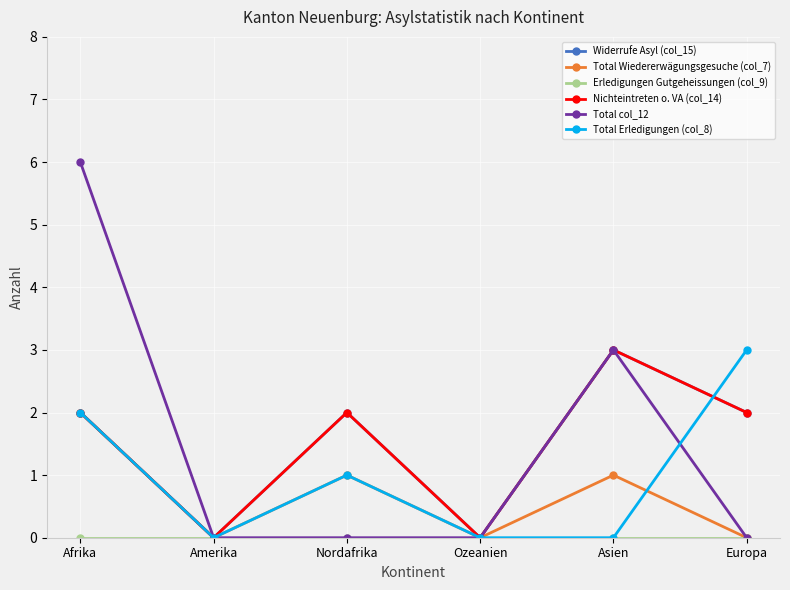

Which series has the largest total across all categories?

Widerrufe Asyl (col_15)